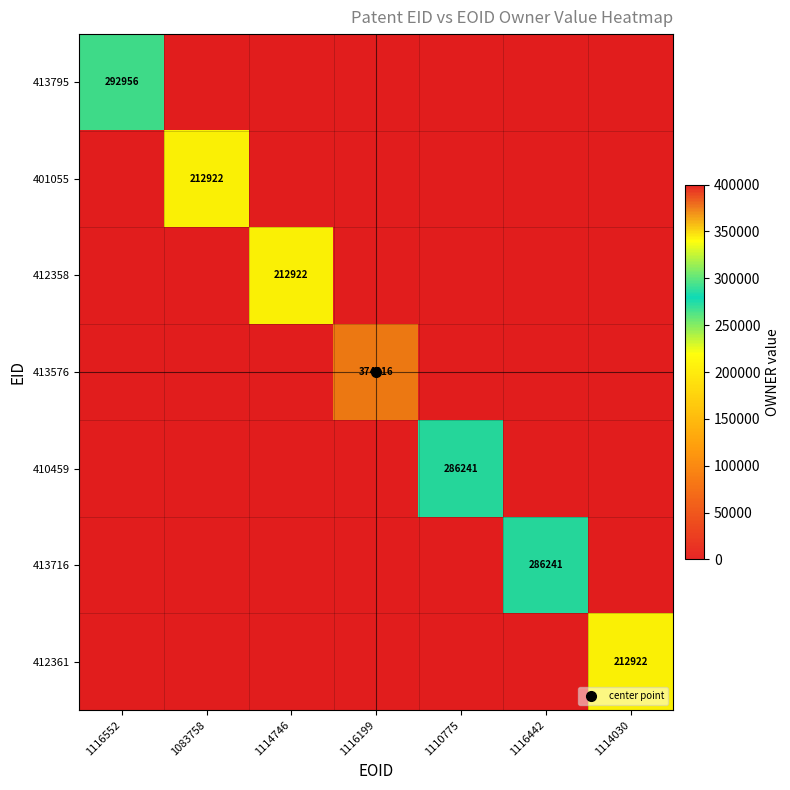

What is the total value across all series at 1116442?

286241